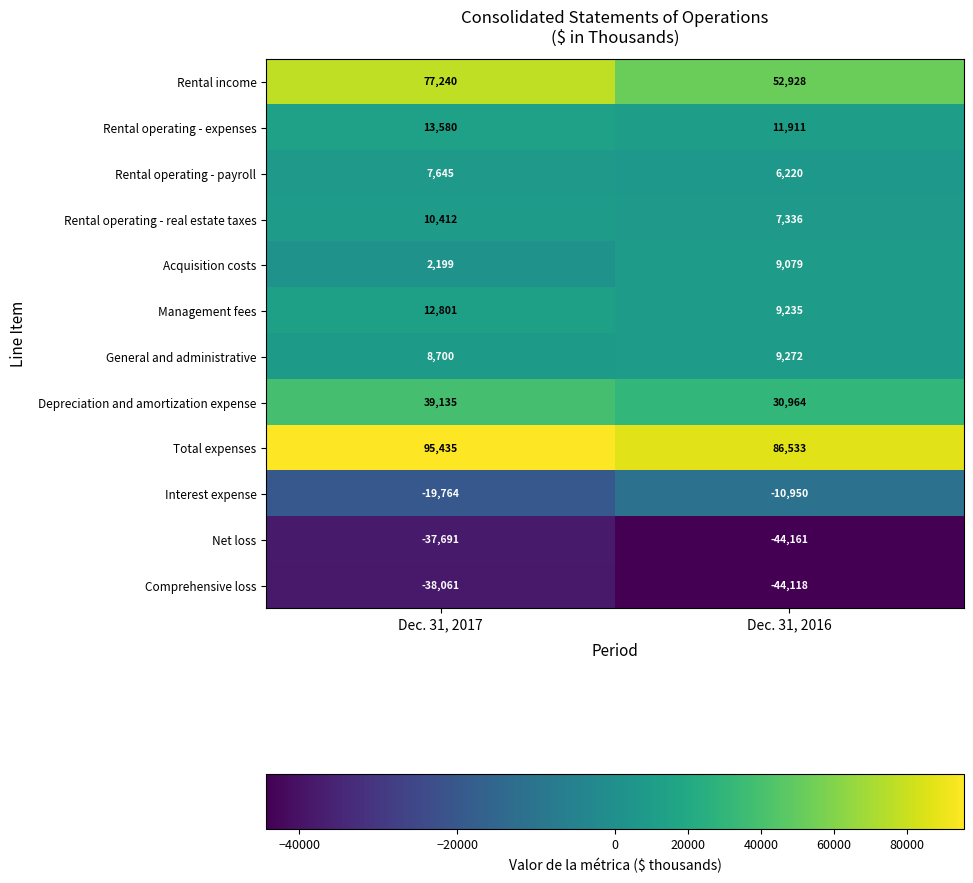

What is the average value of the General and administrative series?

8986